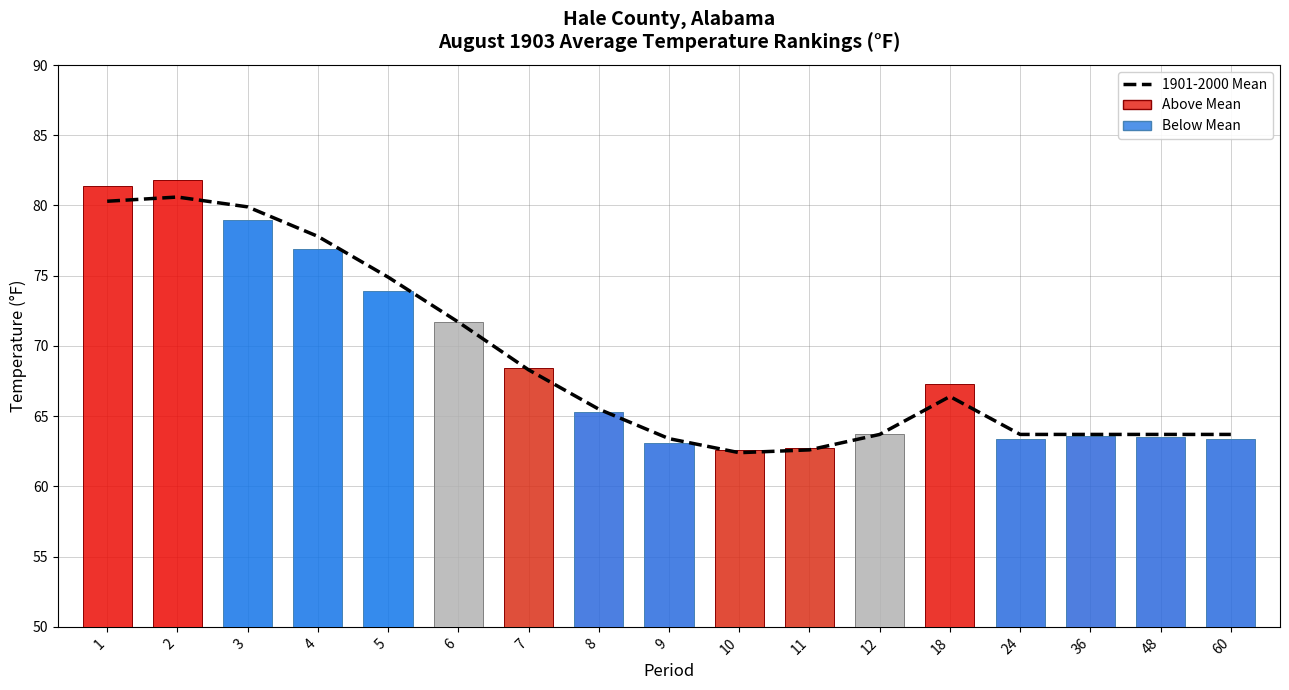

At which category is the sum across all series the highest?

2